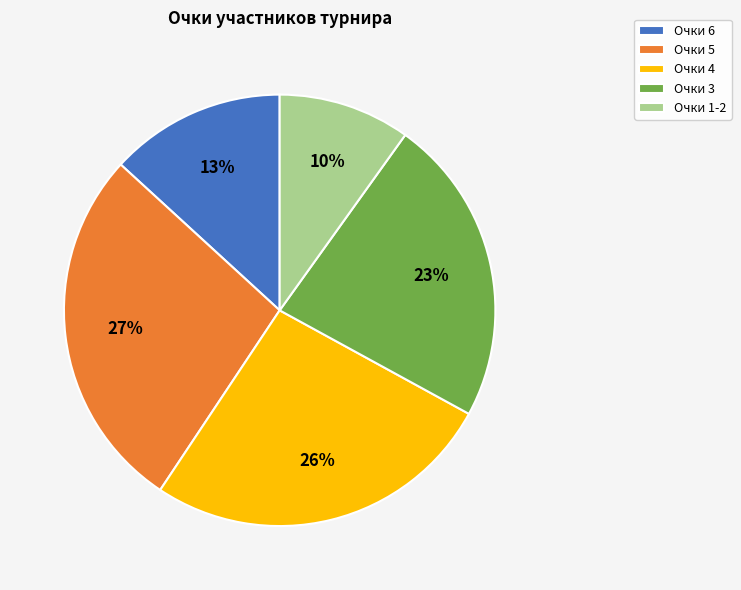

How many segments does this pie chart have?

5